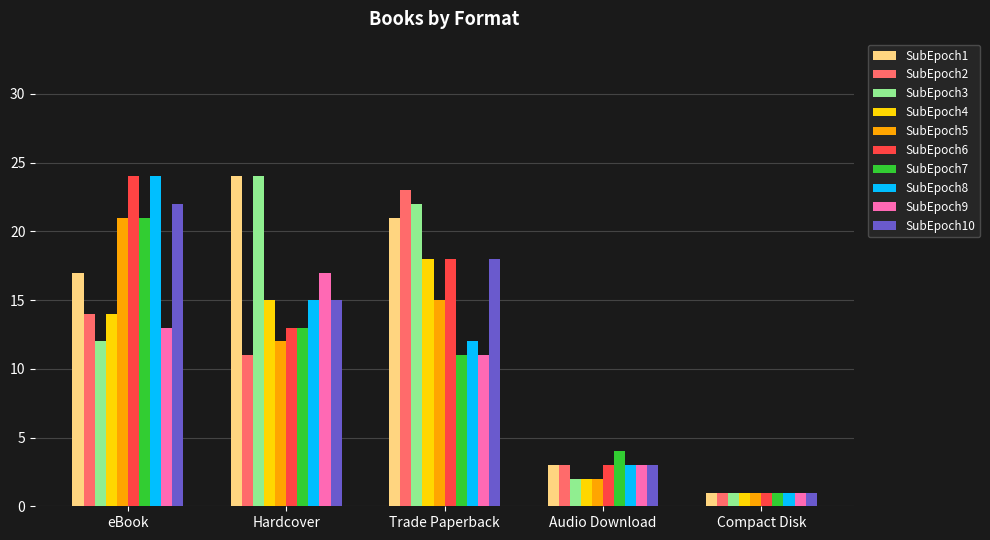

Does the chart contain stacked bars?

No